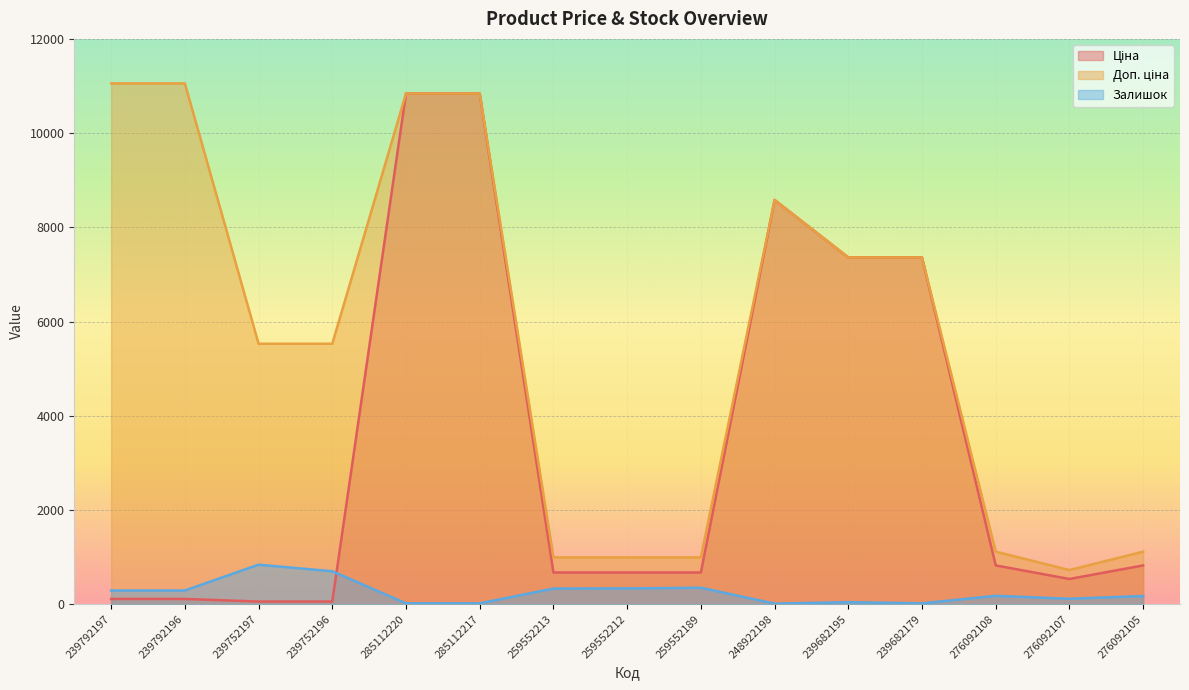

At which category is the sum across all series the highest?

285112220